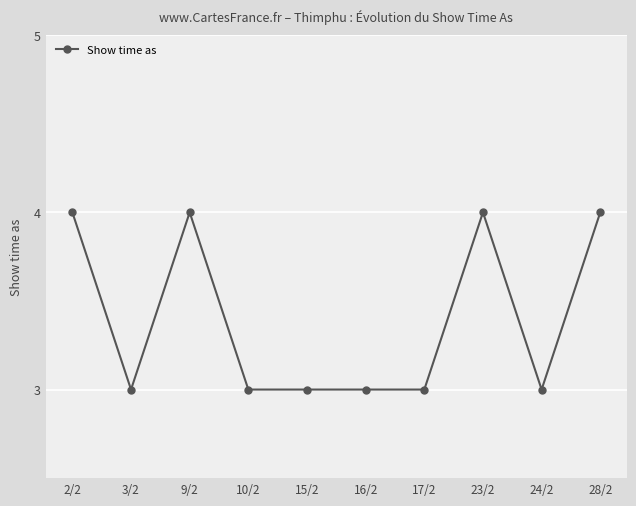

How many distinct data groups are displayed?

1